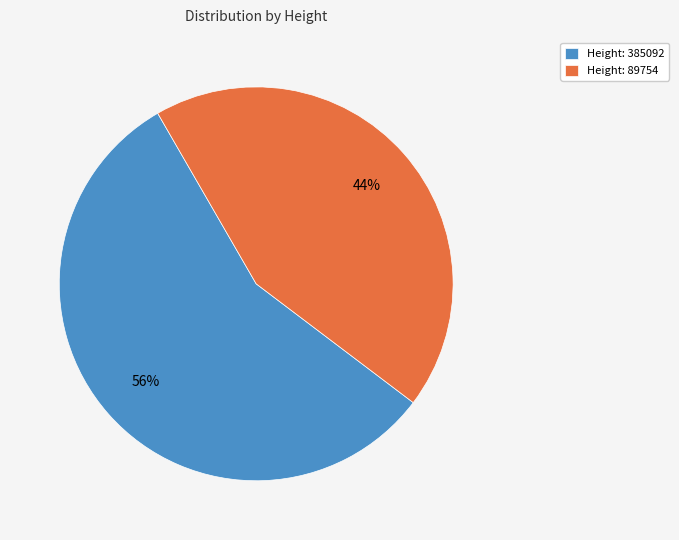

Between Height: 89754 and Height: 385092, which is larger?

Height: 385092